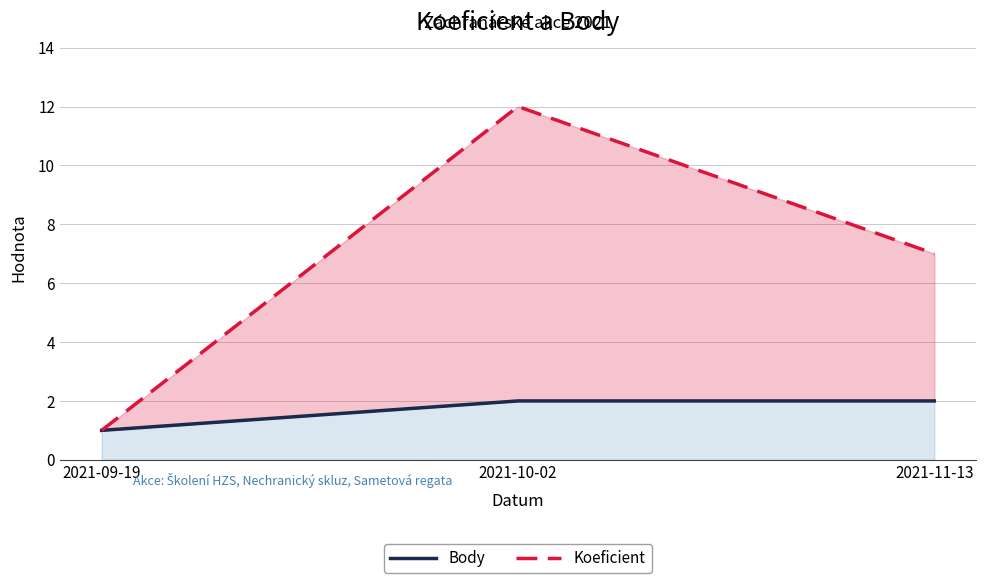

What is the label of the 3rd point from the left?

2021-11-13